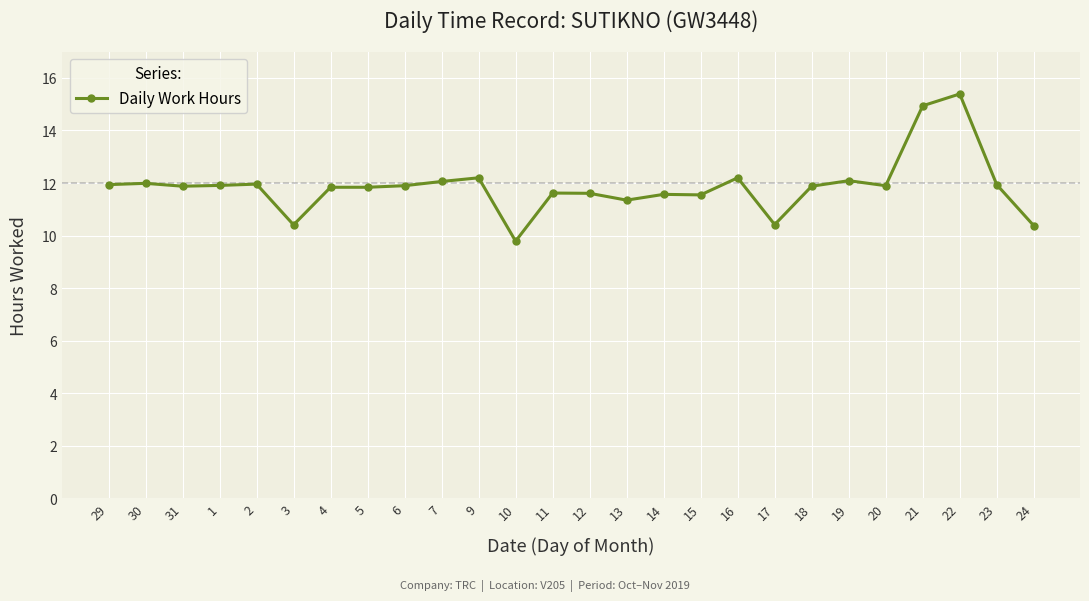

True or false: the data shows 4.4 at 31.

False